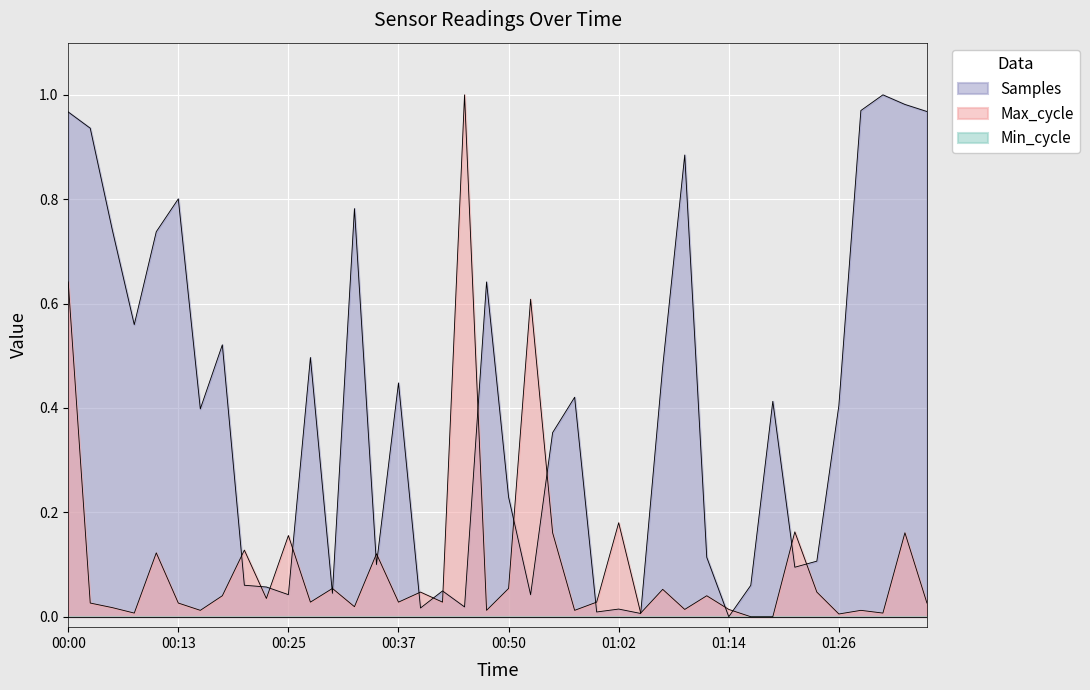

Which has a higher value, 00:13 or 00:18?

00:13